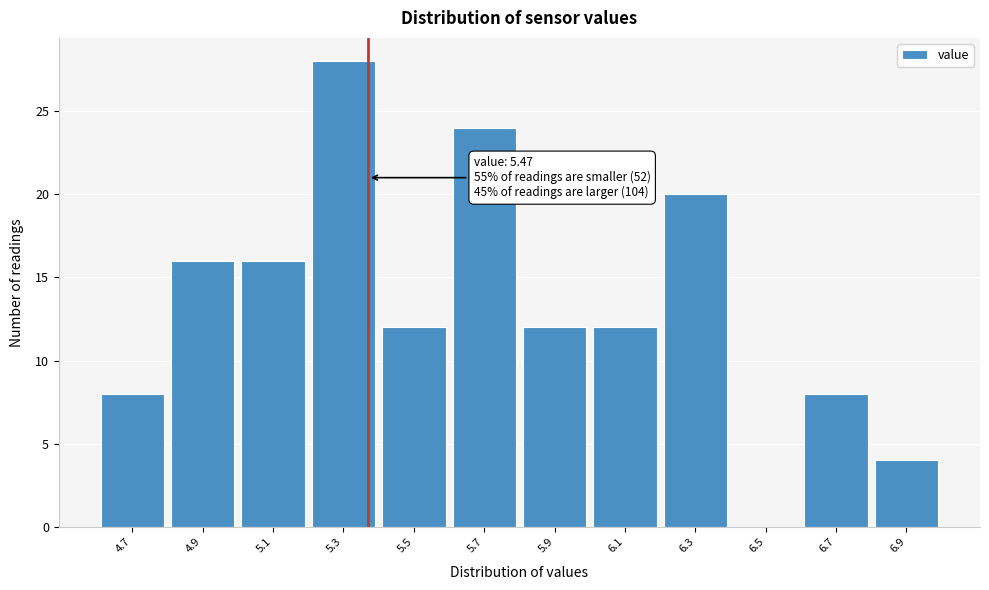

Reading left to right, what are all the values shown in this chart?

4.7=8	4.9=16	5.1=16	5.3=28	5.5=12	5.7=24	5.9=12	6.1=12	6.3=20	6.5=0	6.7=8	6.9=4